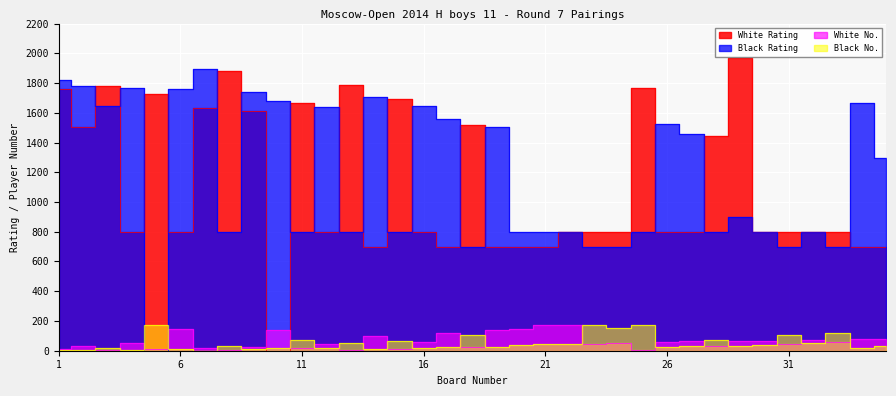

After their last crossing, which series has the higher values: White Rating or Black Rating?

Black Rating